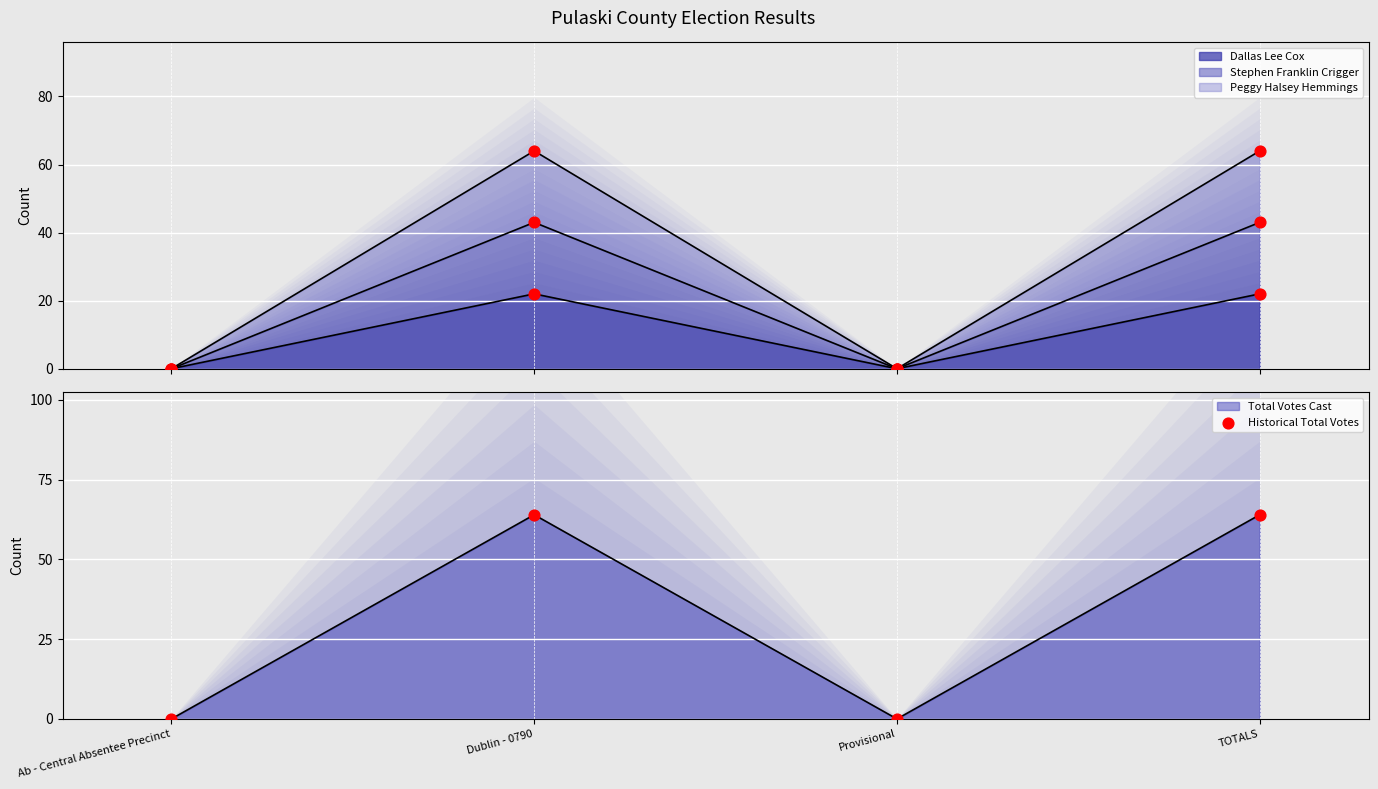

Which has a higher value, Dublin - 0790 or Ab - Central Absentee Precinct?

Dublin - 0790